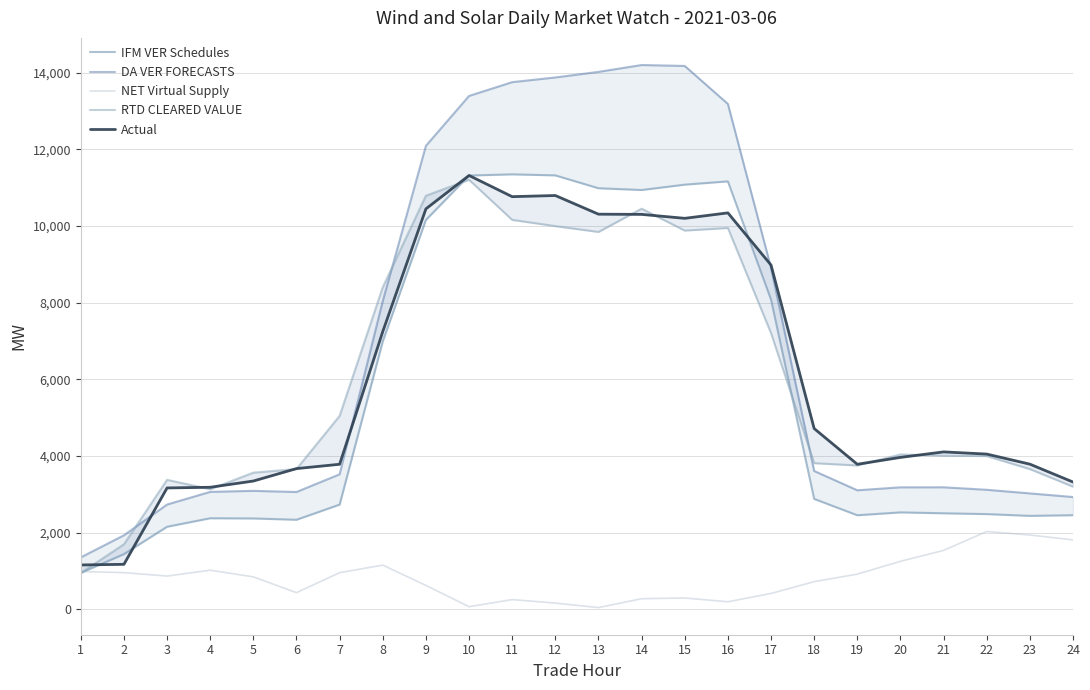

At which category does Actual reach its first local peak?

10